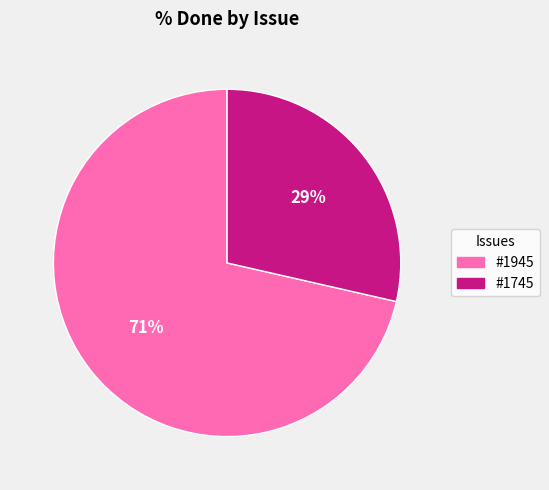

What is the smallest slice in the pie chart?

#1745